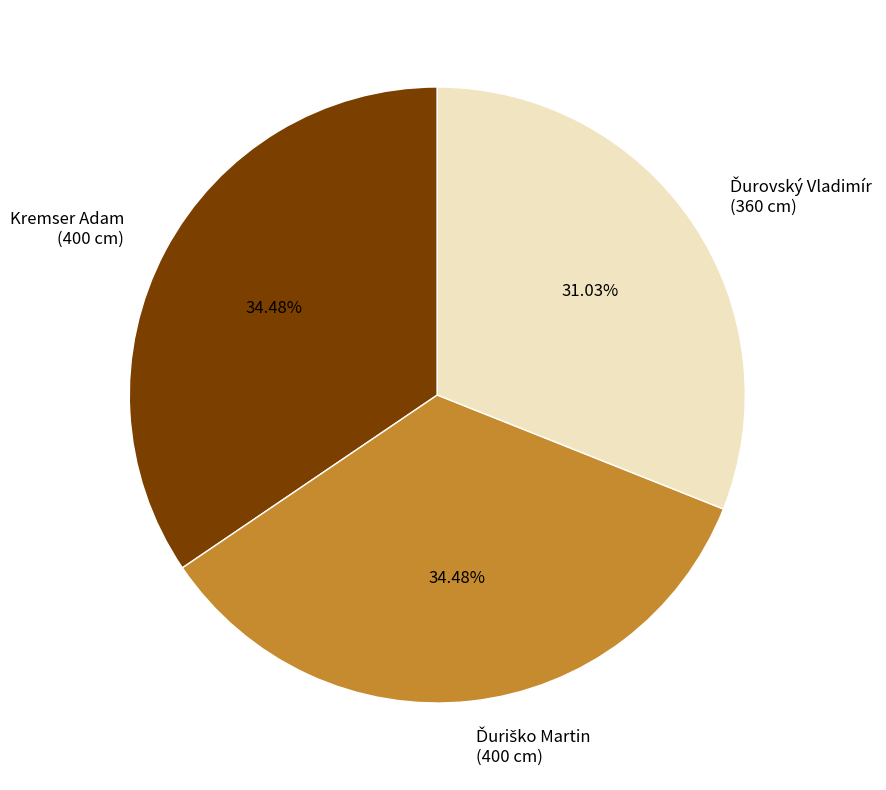

Is there a majority slice in this chart?

No